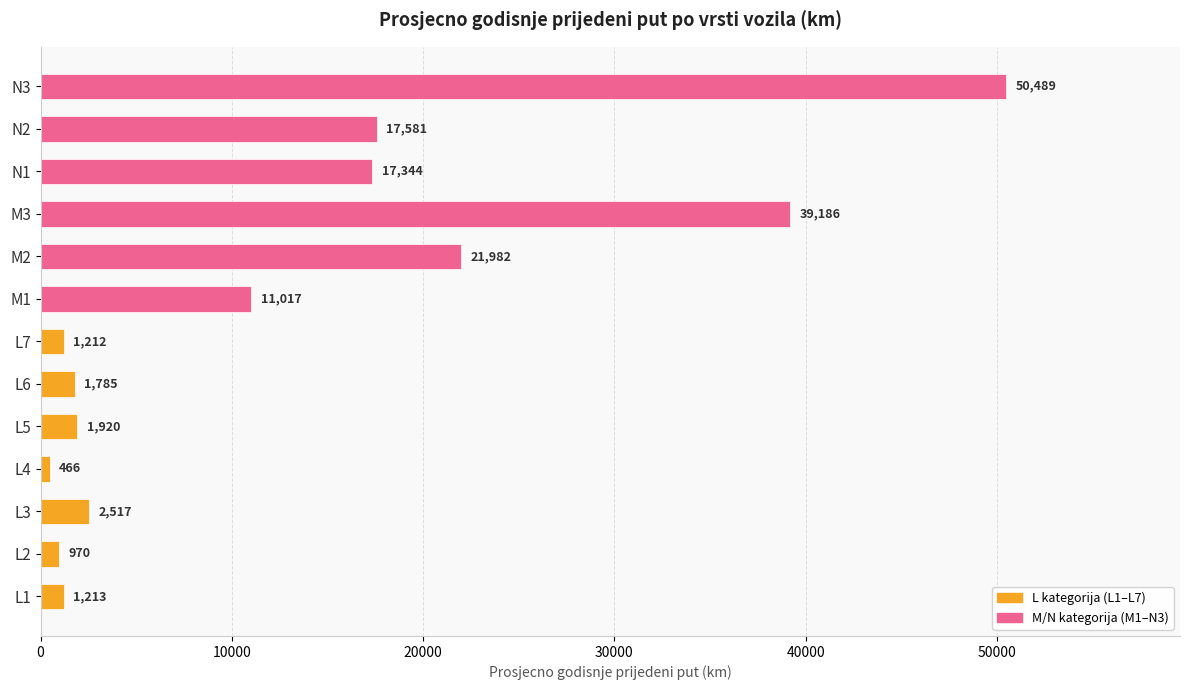

Between N2 and M2, which is larger?

M2